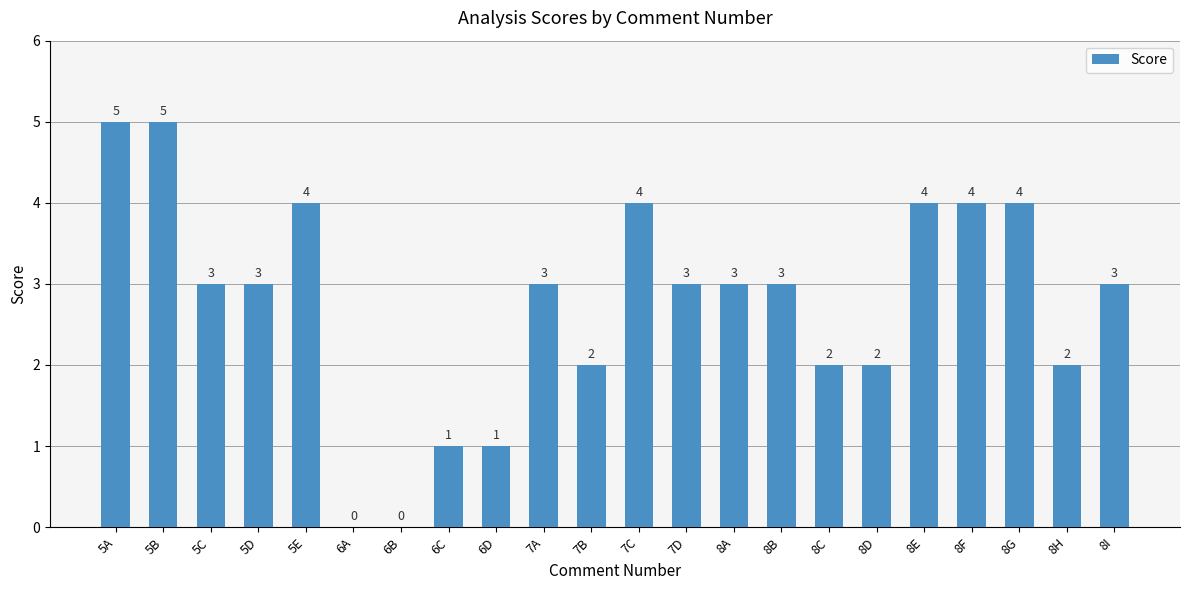

What is the change in value from 6B to 7C?

+4